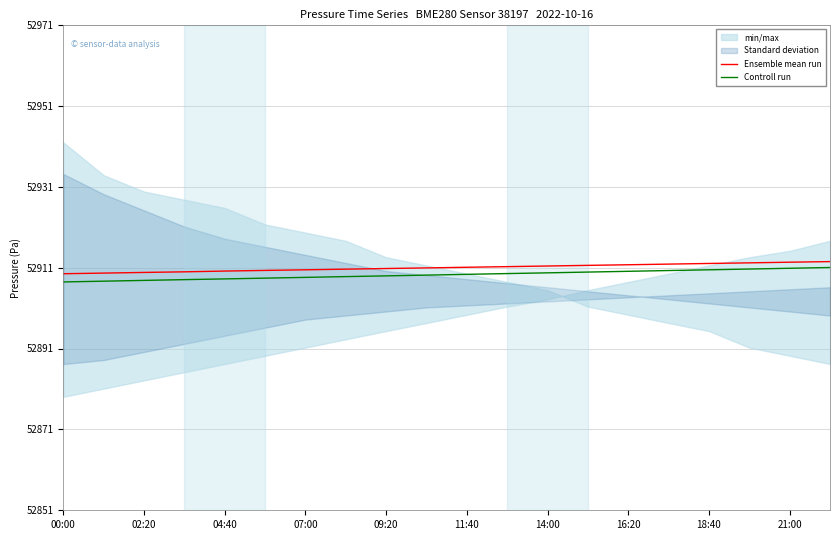

Is the value of Ensemble mean run at 18:40 greater than the value of Controll run at 11:40?

Yes